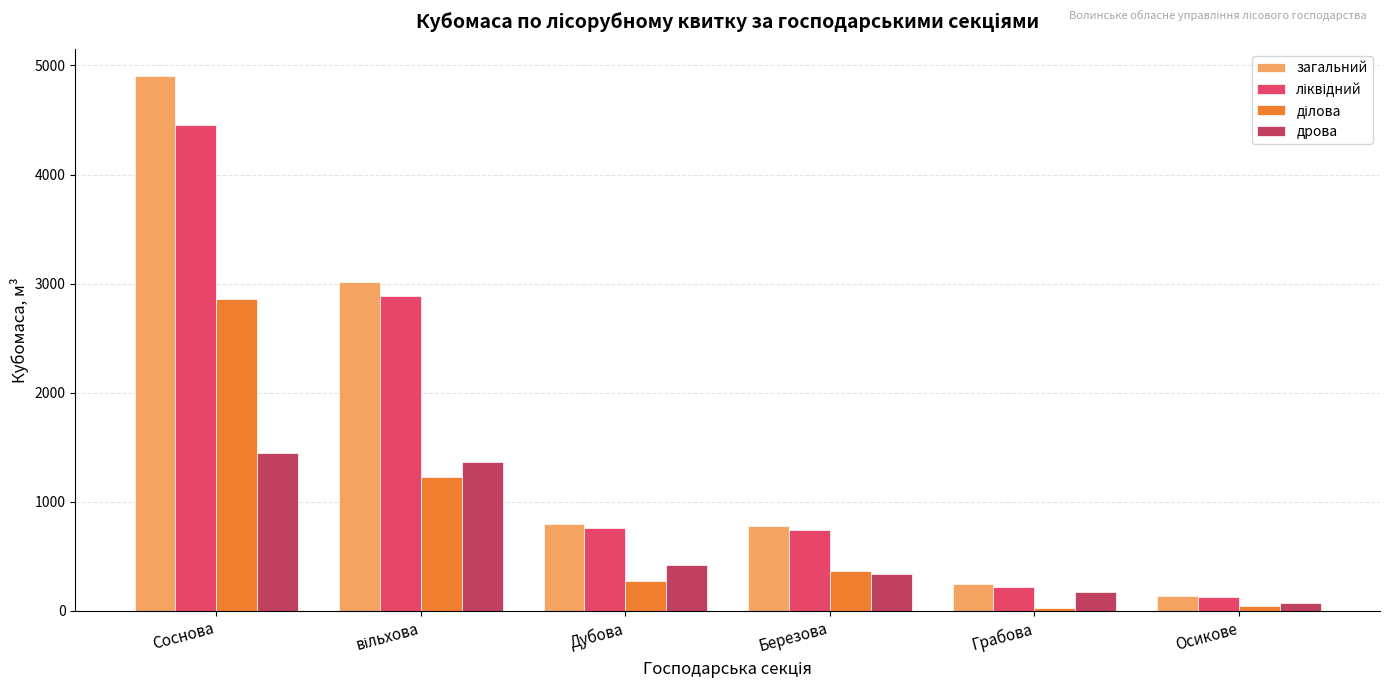

What is the difference between the загальний values at Березова and Соснова?

4130